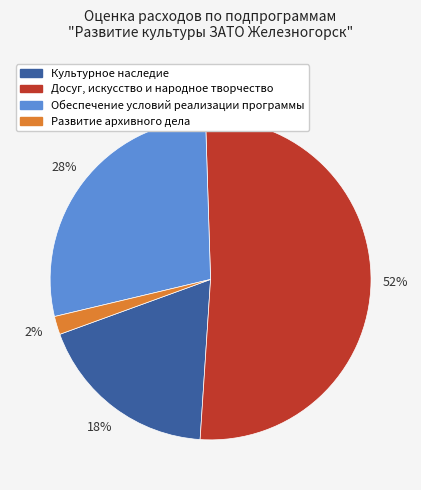

Is there any slice that represents more than half of the pie?

Yes